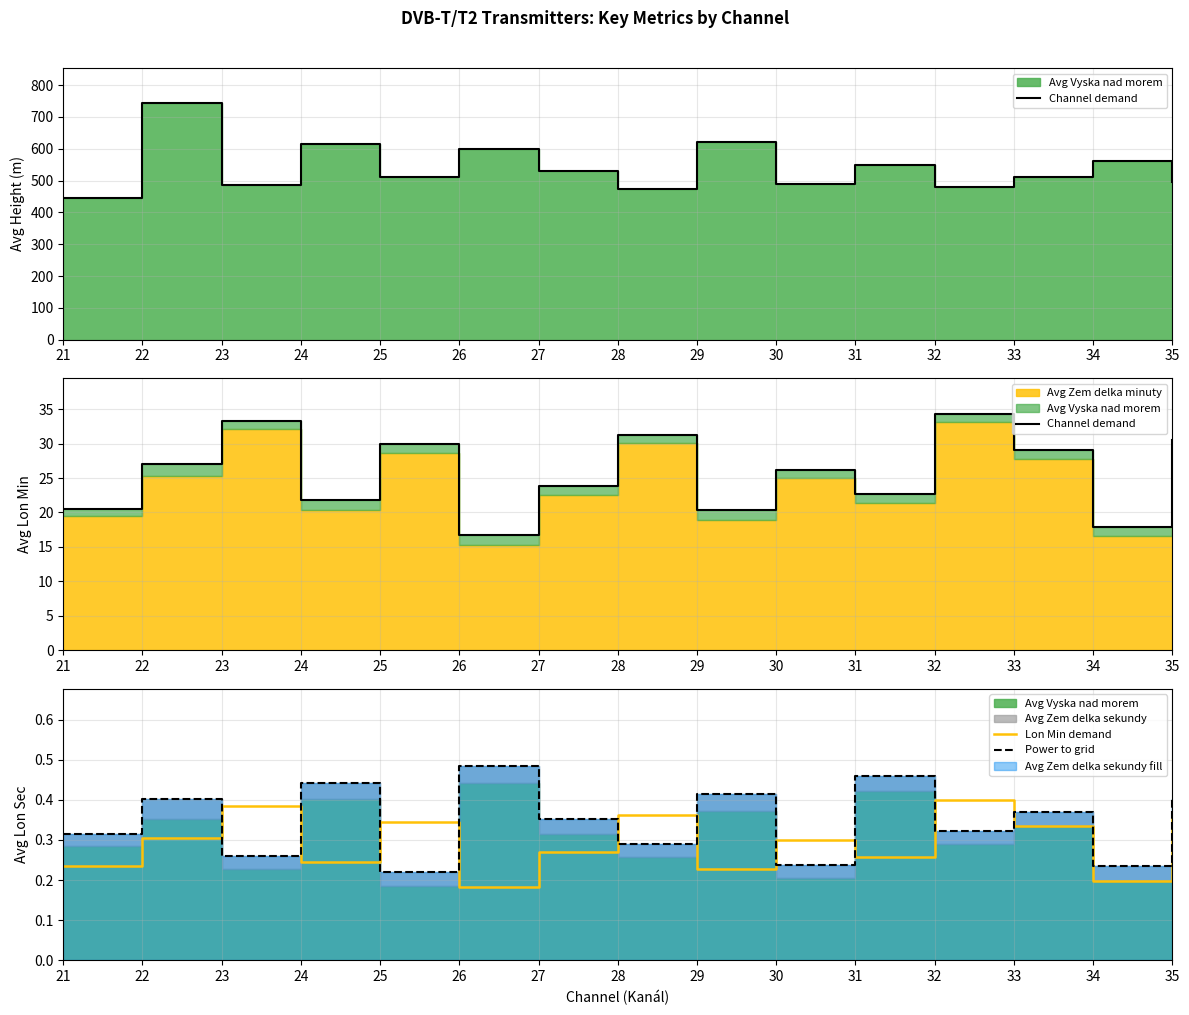

What is the difference between the maximum and minimum values in the Power to grid series?

0.3